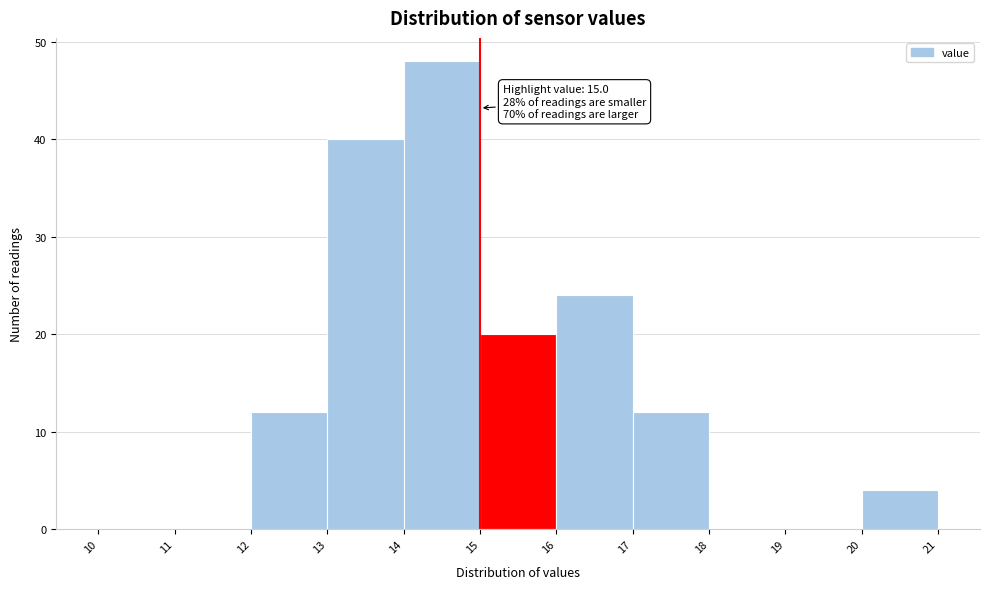

Over which range of the x-axis is the bar tallest?

14 to 15